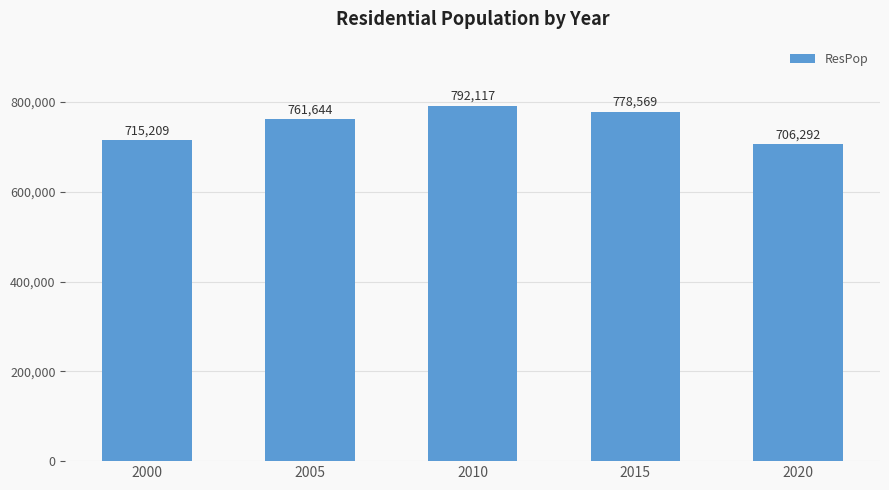

What is the value of the 2nd bar from the left?

761644